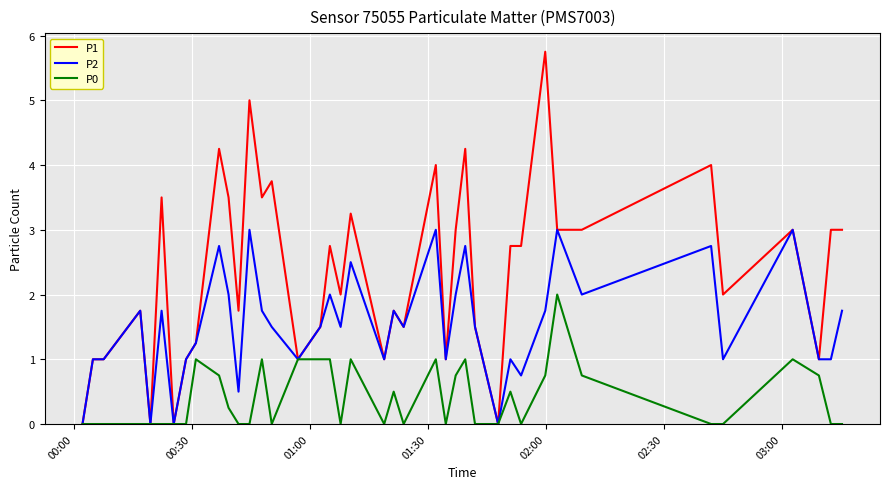

Rank the series by their maximum value, from lowest to highest.

P0, P2, P1